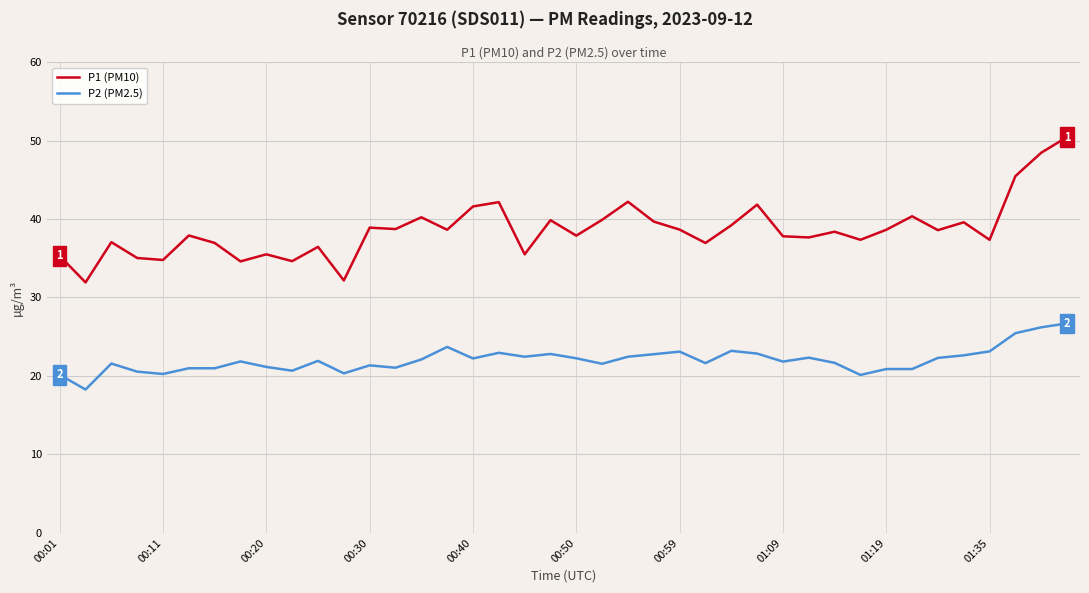

List the series in order of their peak value, lowest first.

P2 (PM2.5), P1 (PM10)